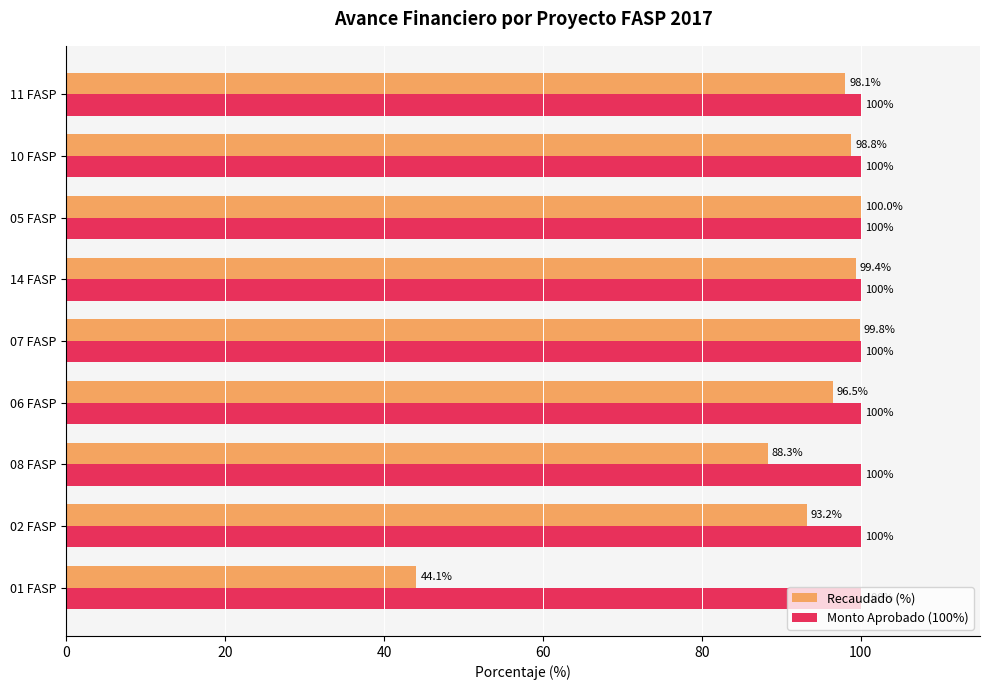

Which series changed the most between 08 FASP and 06 FASP?

Recaudado (%)